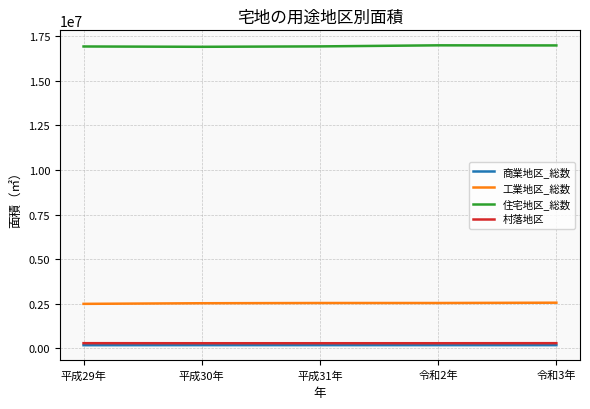

The value of 住宅地区_総数 at 平成29年 is 16907588. True or false?

True